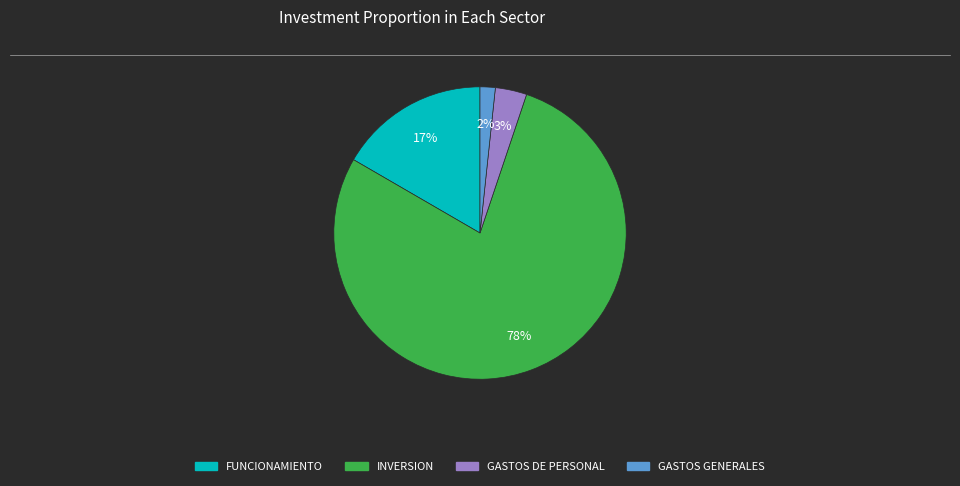

Is there any slice that represents more than half of the pie?

Yes